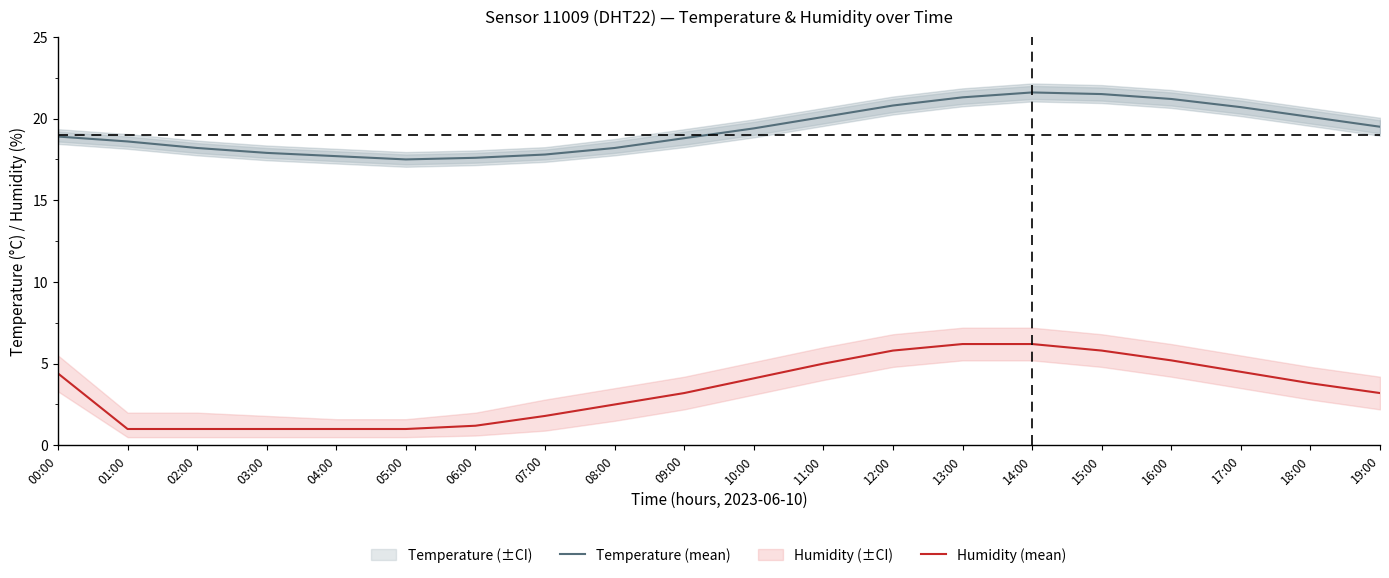

Between 03:00 and 19:00, which series saw the biggest shift?

Humidity (mean)